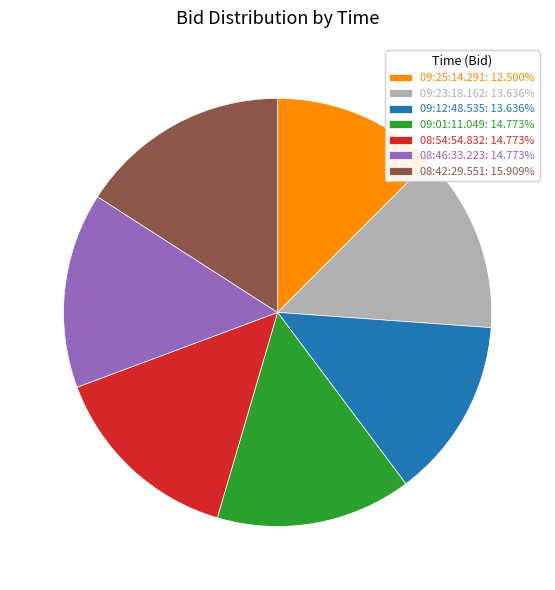

Which has a higher value, 08:42:29.551 or 09:12:48.535?

08:42:29.551